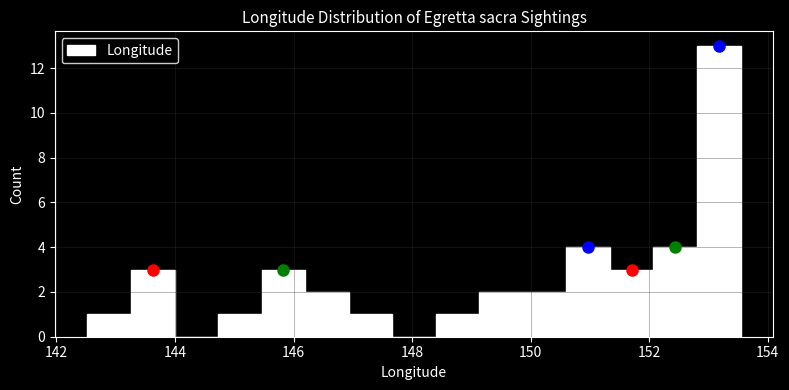

Read against the x-axis, roughly where is the centre of the tallest bar?

153.2